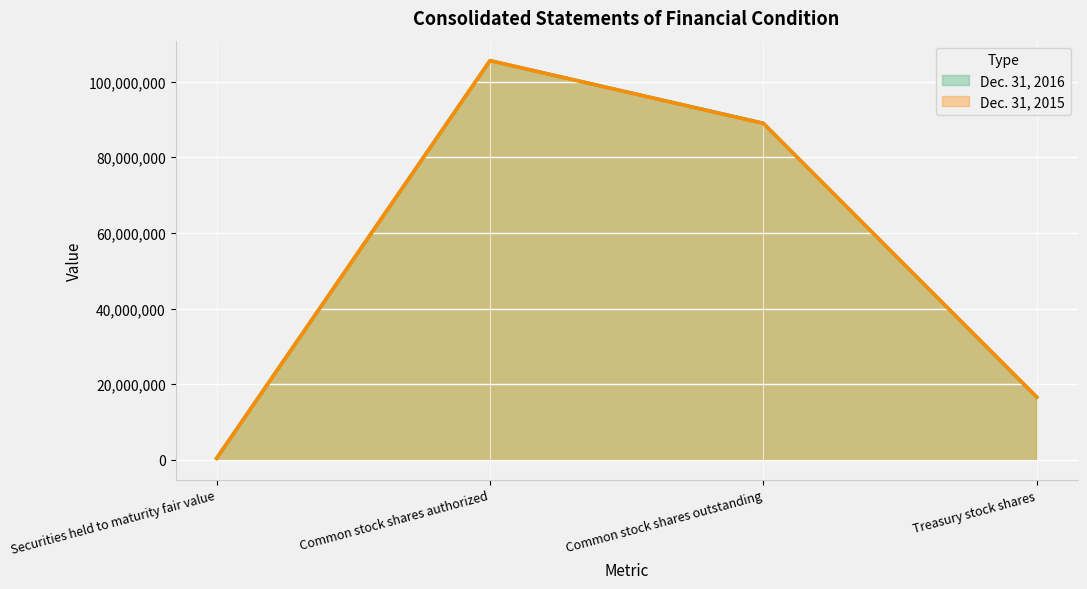

At which label is Dec. 31, 2016 closest to 52966036?

Common stock shares outstanding